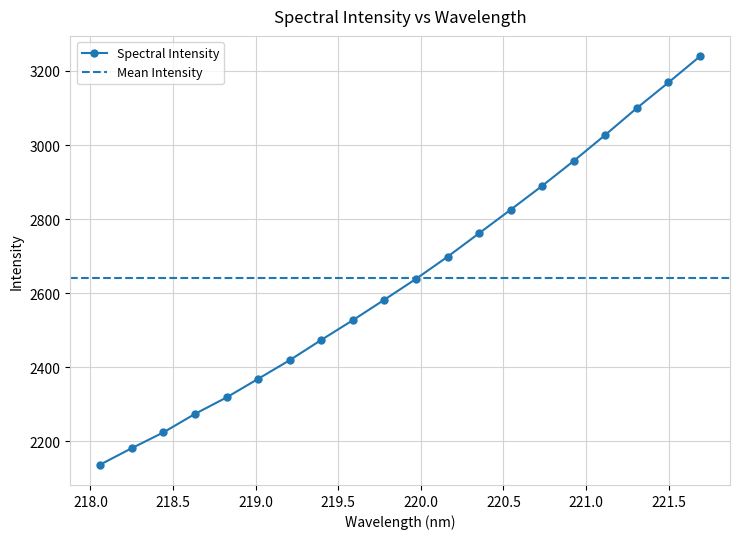

What is the sum of the values at 220.7354 and 219.589?

5416.7